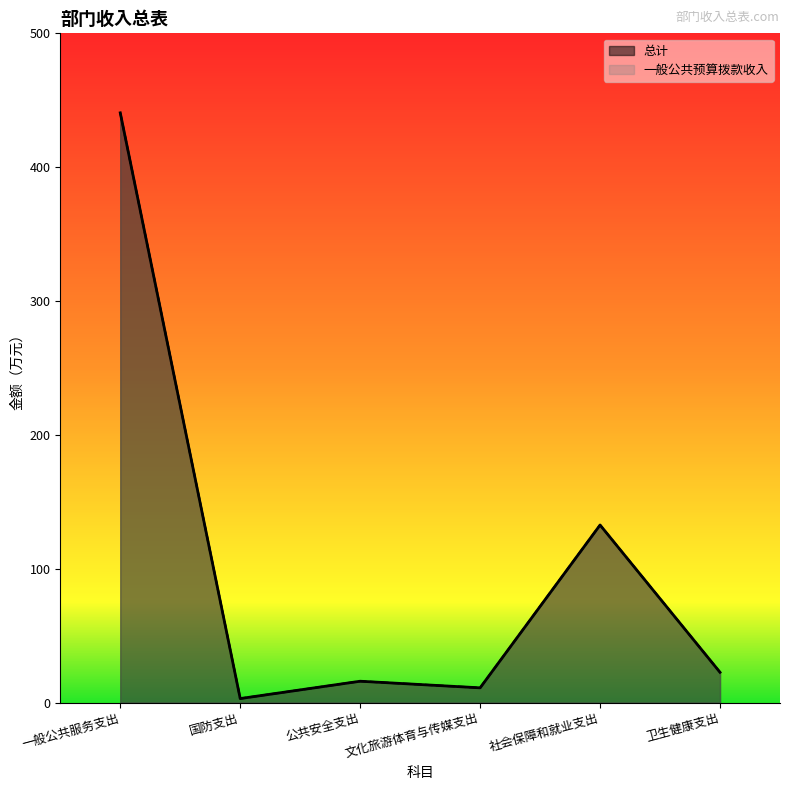

Does the chart display data point markers on the line(s)?

No